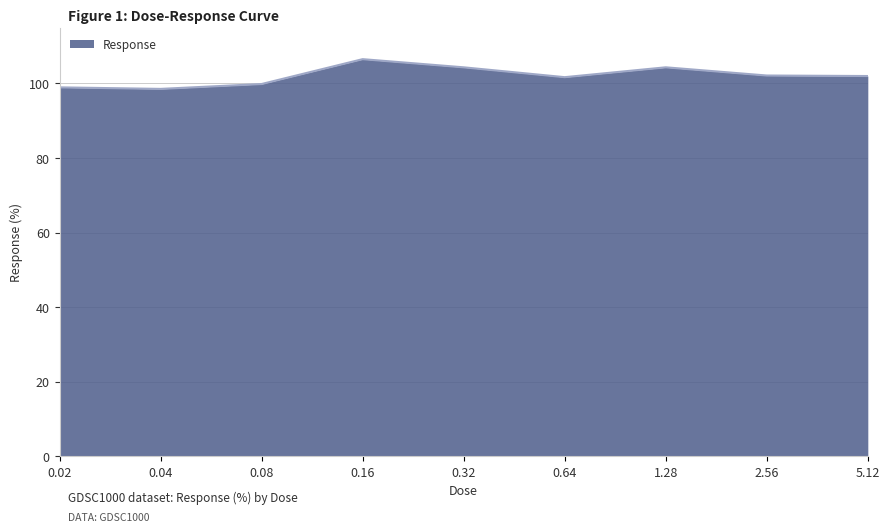

Is it true that the value at 0.04 is 98.5?

True